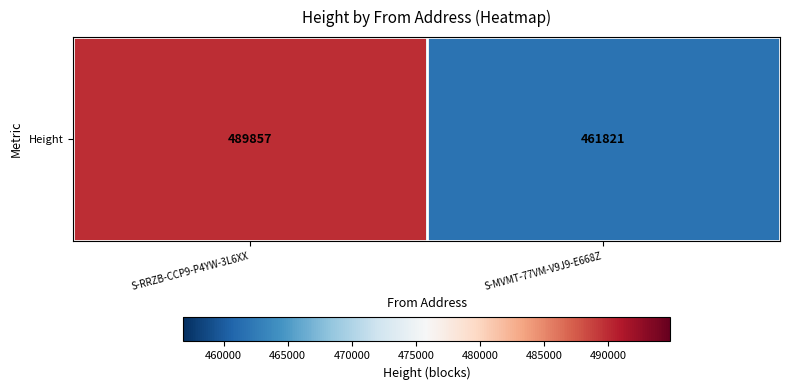

Reading left to right, list all the values displayed in this chart.

S-RRZB-CCP9-P4YW-3L6XX=489857	S-MVMT-77VM-V9J9-E668Z=461821